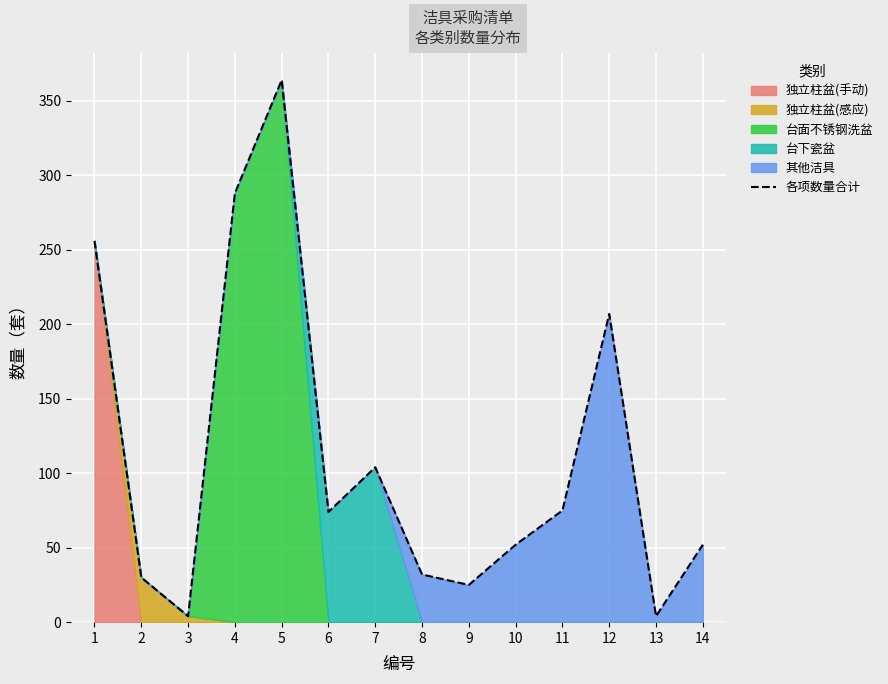

Where is the first local minimum?

3